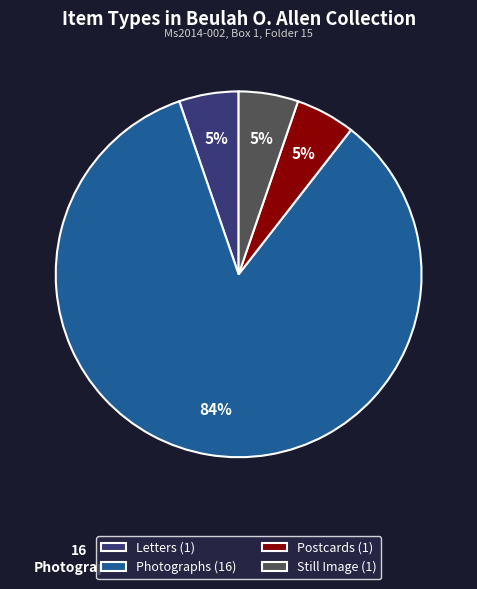

Is the sum of Letters (1) and Photographs (16) greater than half?

Yes